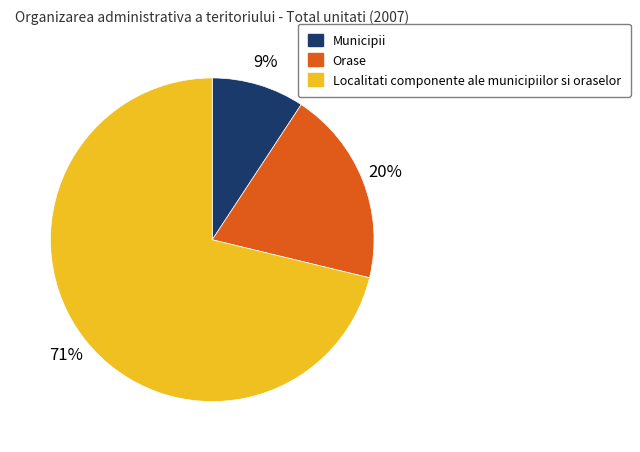

To the nearest percent, what is the average slice percentage?

33%